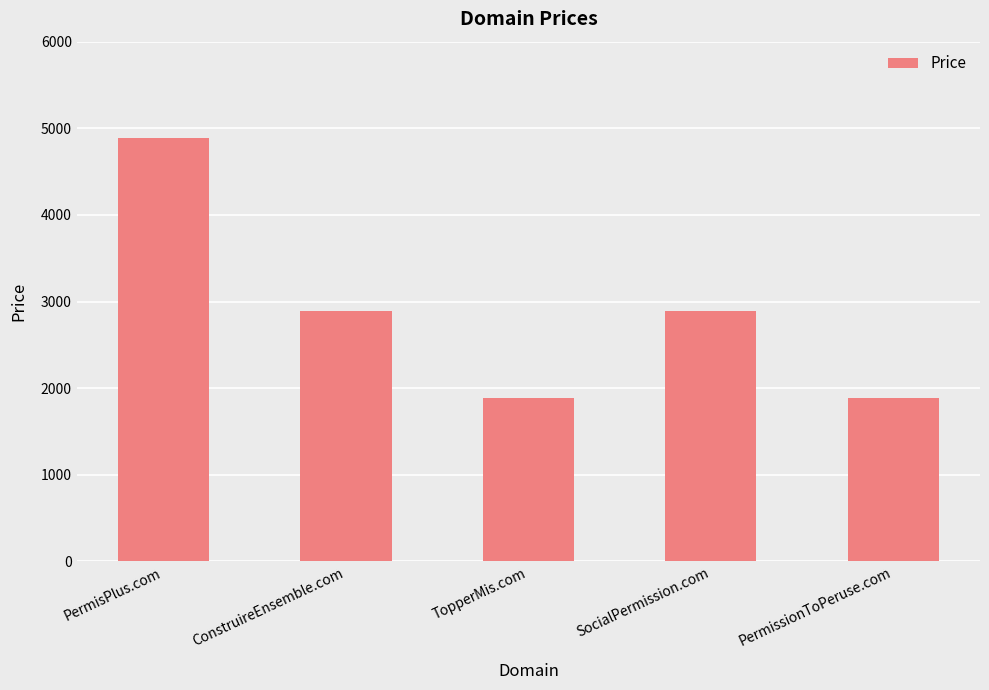

True or false: the data shows 2888 at ConstruireEnsemble.com.

True